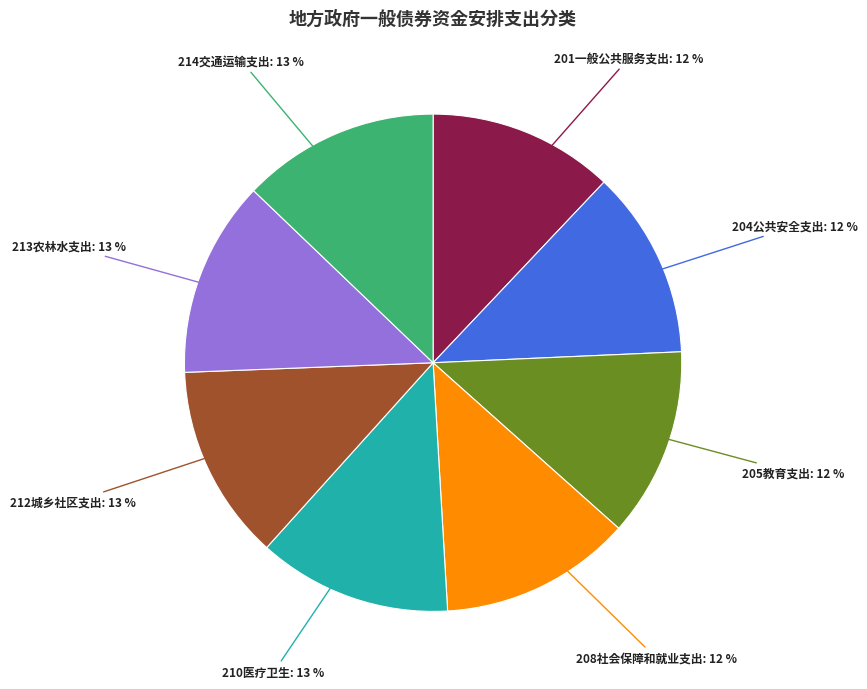

Is 205教育支出 the majority of the pie?

No